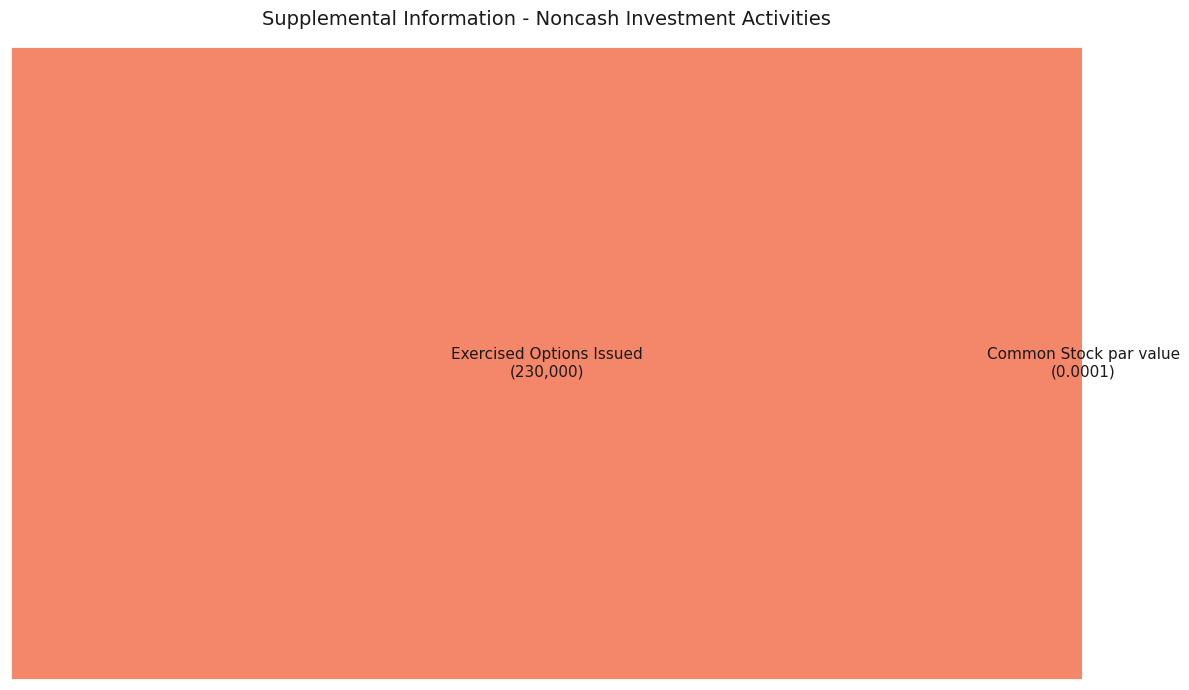

Which has a higher value, Exercised Options Issued or Common Stock par value?

Exercised Options Issued